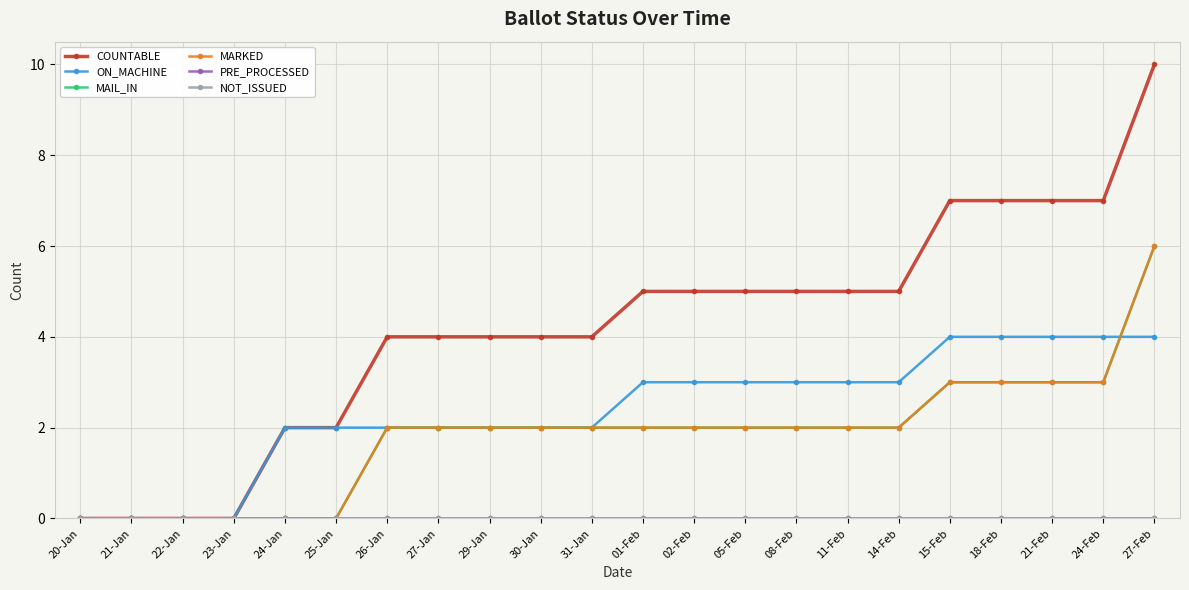

Which has a higher value, 02-Feb or 01-Feb?

02-Feb